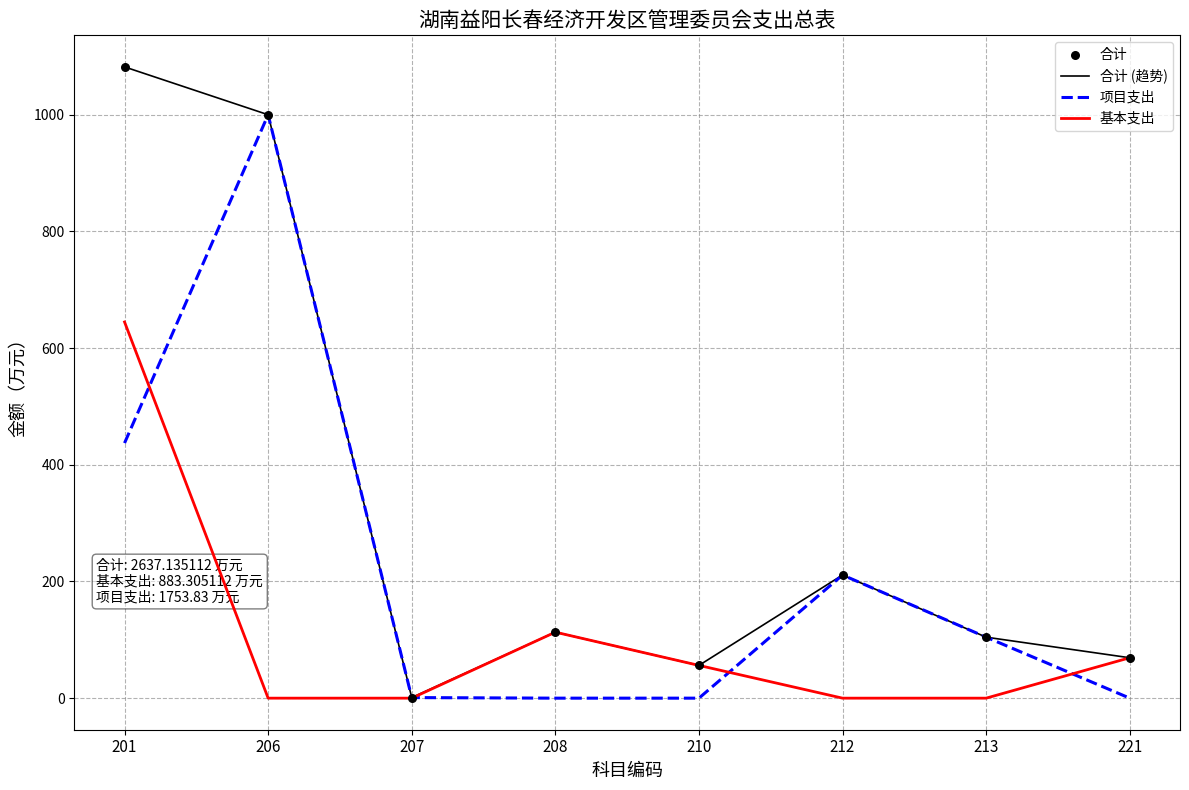

Which series has the widest spread of values?

合计 (趋势)